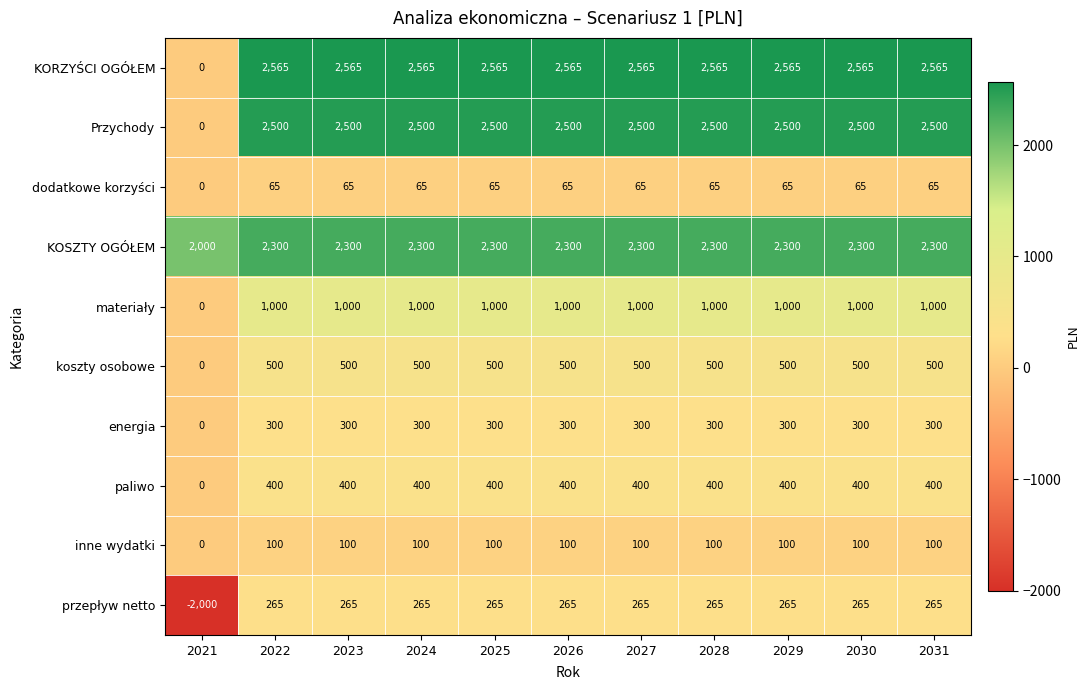

What is the sum of all koszty osobowe values?

5000